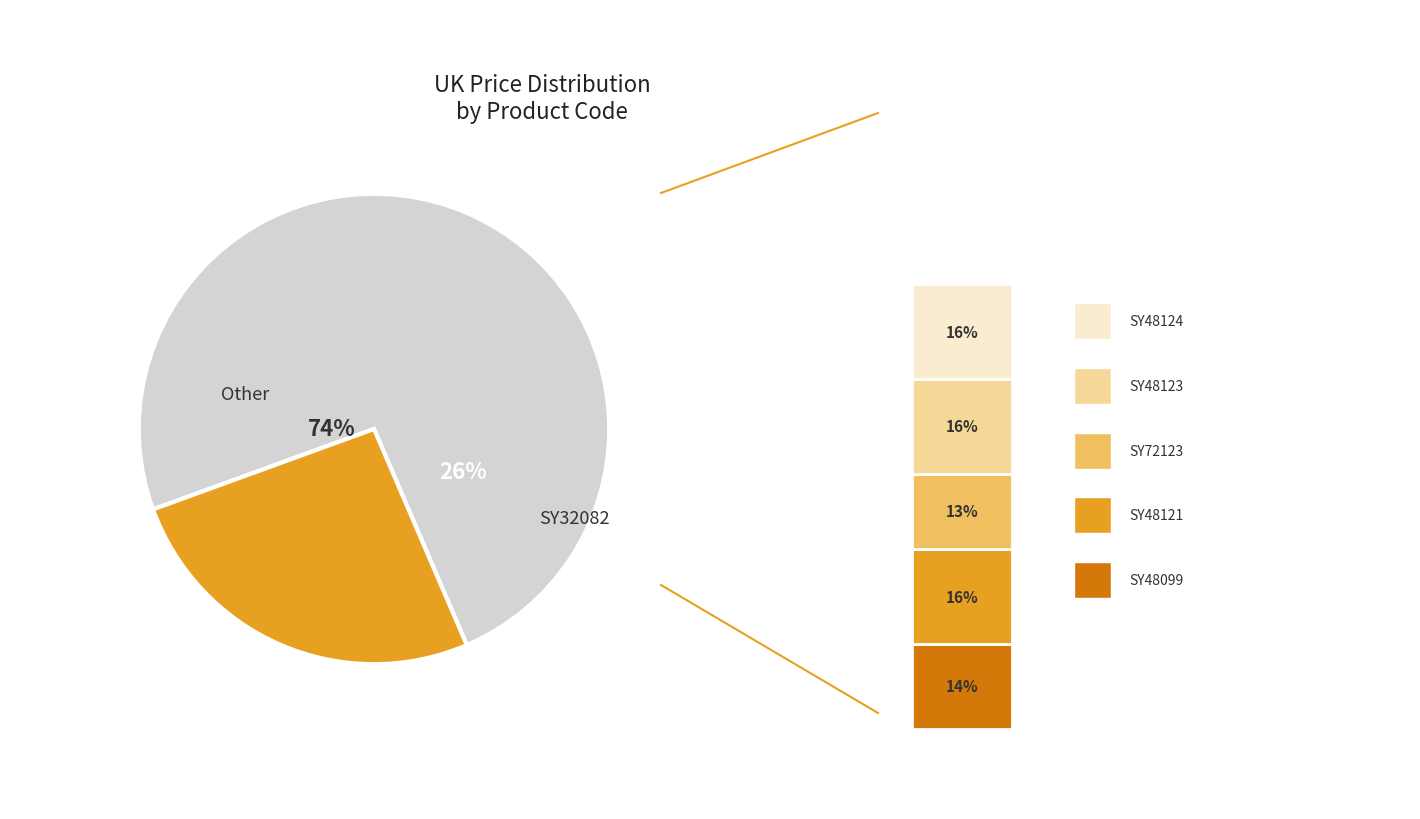

Does SY32082 account for over 50% of the chart?

No